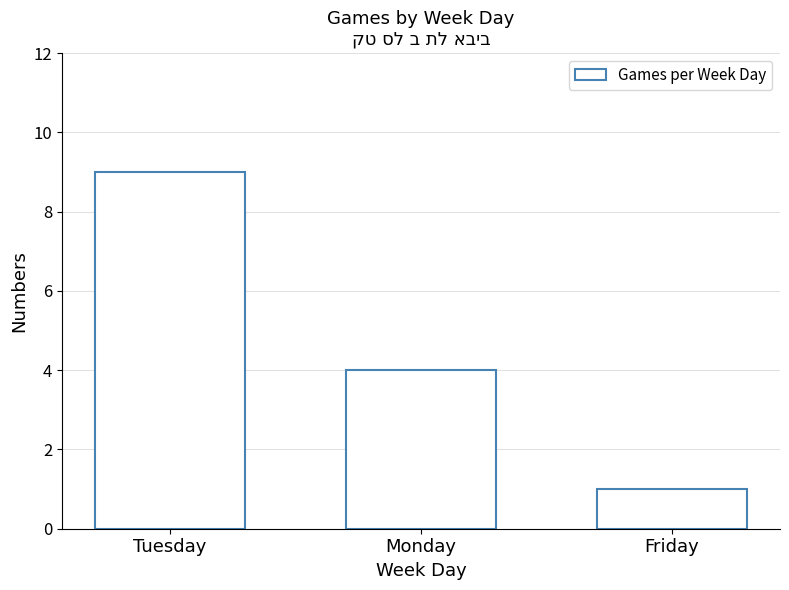

Which has a higher value, Friday or Monday?

Monday